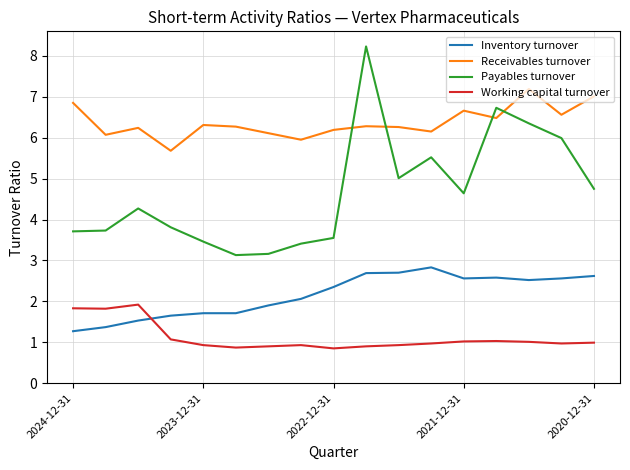

What is the maximum value shown in the chart?

8.2